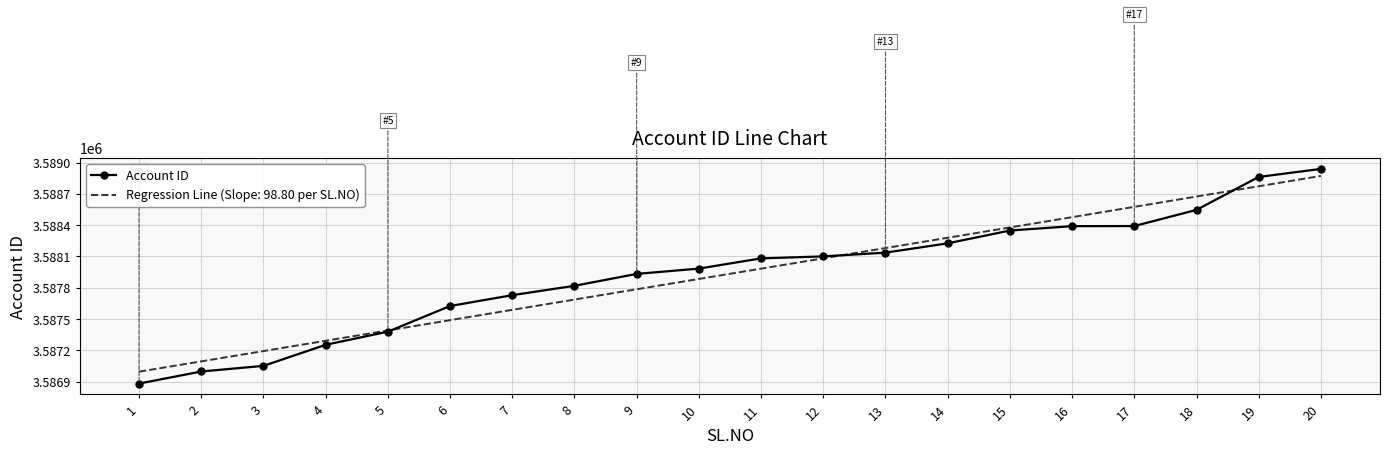

The value of Regression Line (Slope: 98.80 per SL.NO) at 3 is 3587192.9. True or false?

True